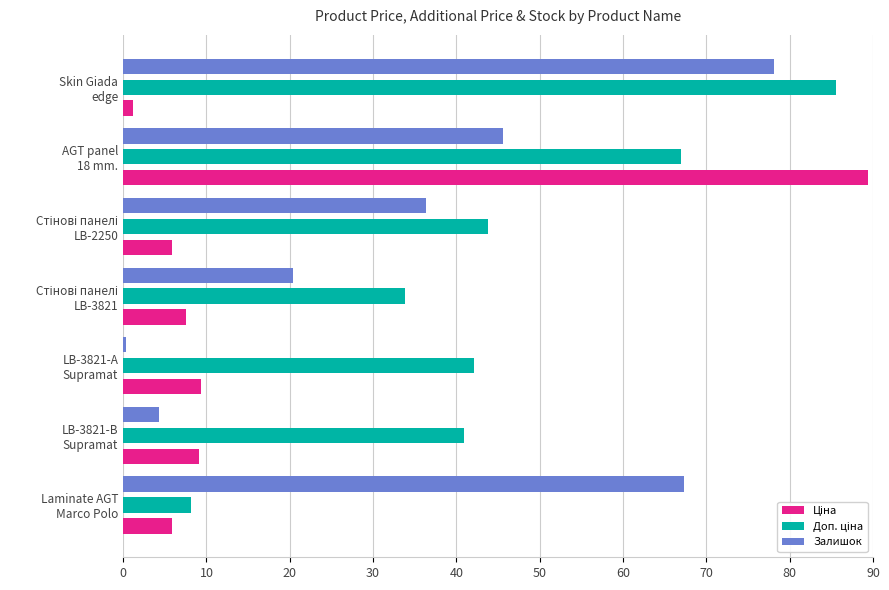

What is the greatest value displayed?

89.3